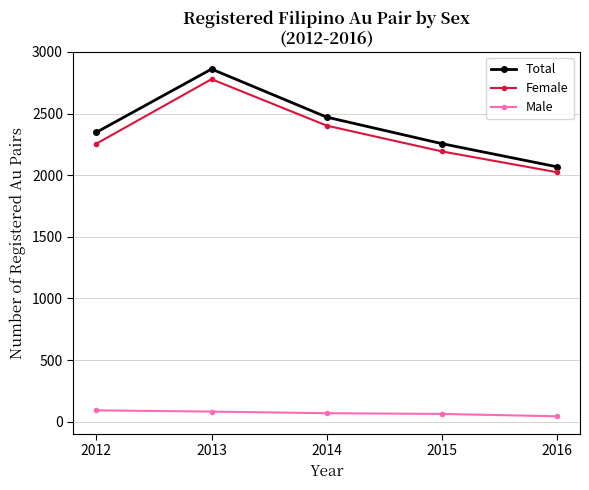

Rank the series by their maximum value, from lowest to highest.

Male, Female, Total